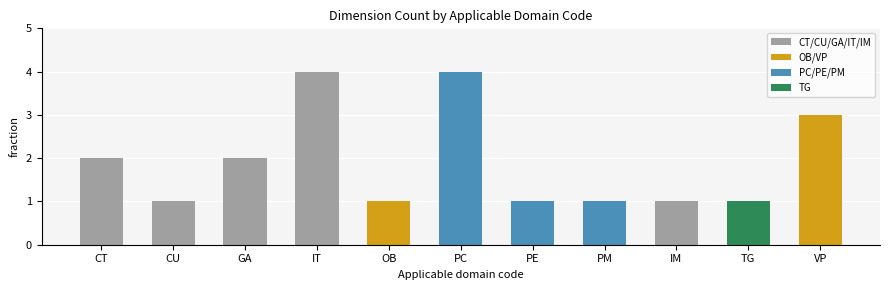

Reading left to right, what are all the values shown in this chart?

2	1	2	4	1	4	1	1	1	1	3